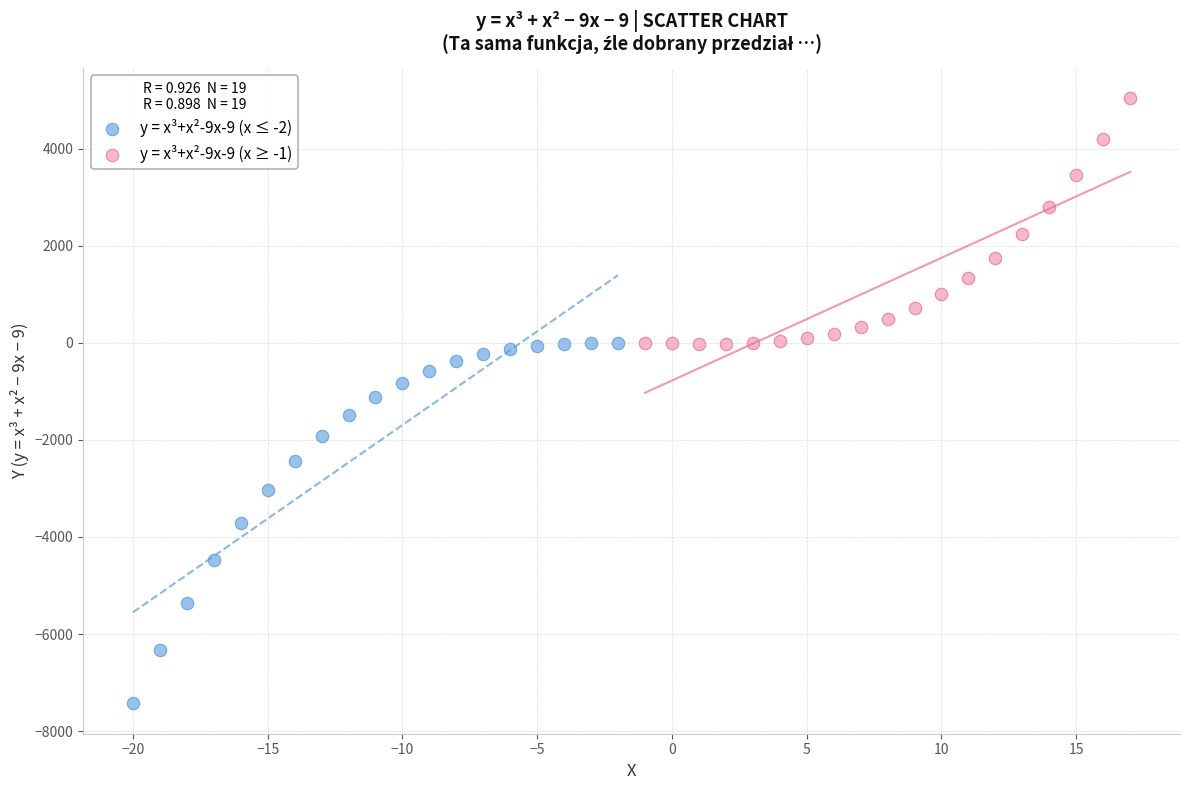

Which series contains the lowest Y value?

y = x³+x²-9x-9 (x ≤ -2)